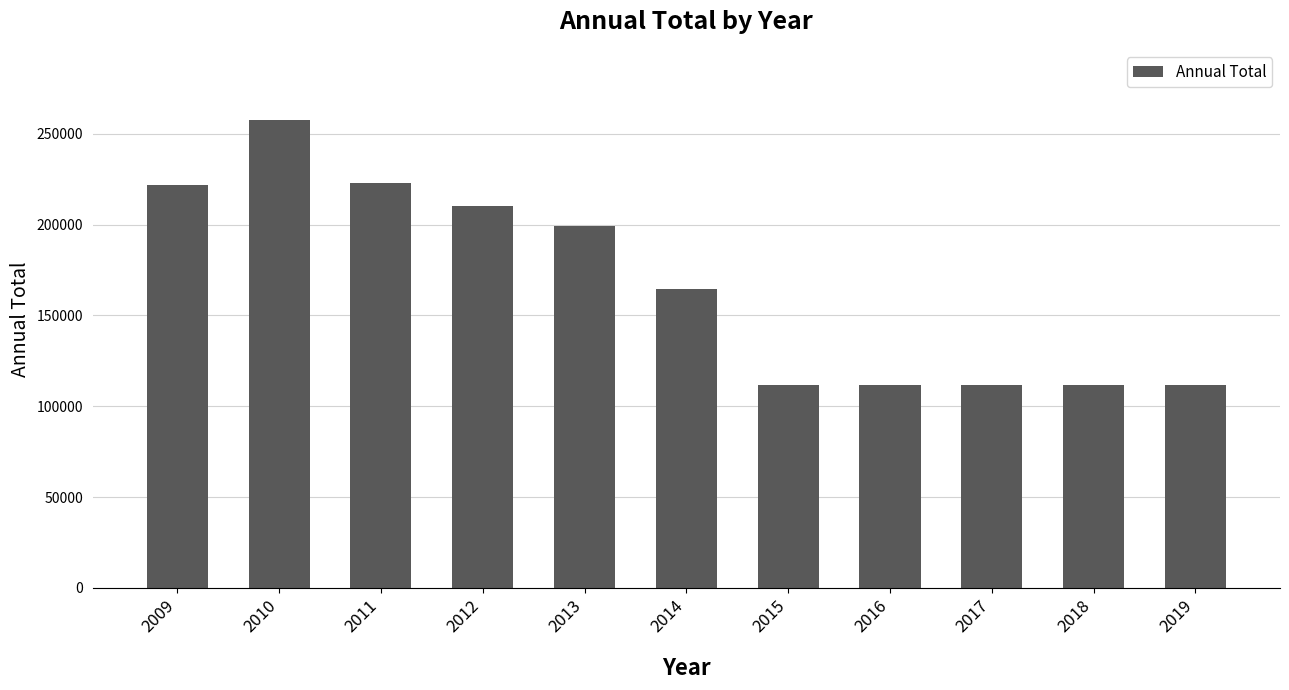

The value at 2013 is 199183.0. True or false?

True